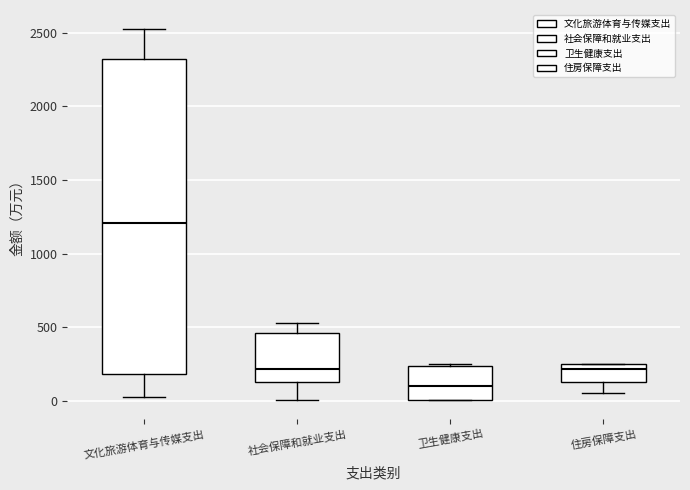

Which box has the lowest median line?

卫生健康支出